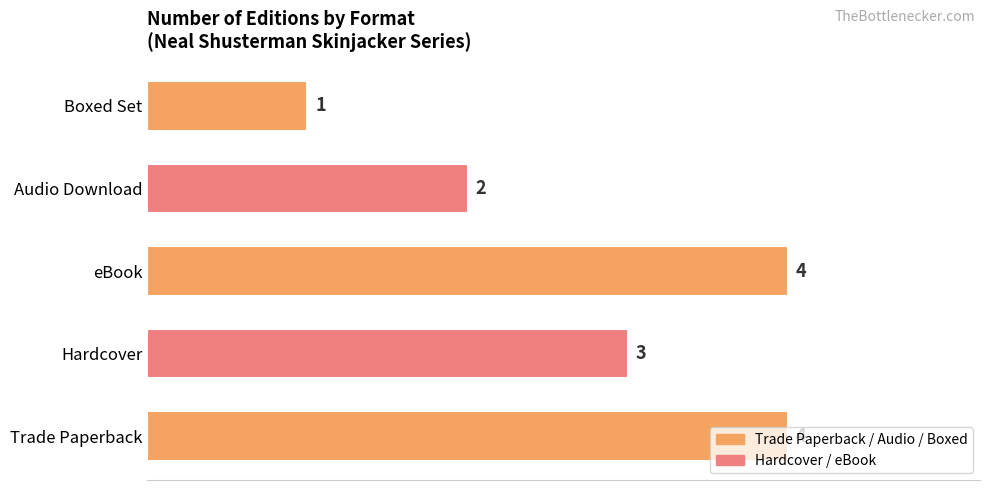

How many categories are shown in the chart?

5